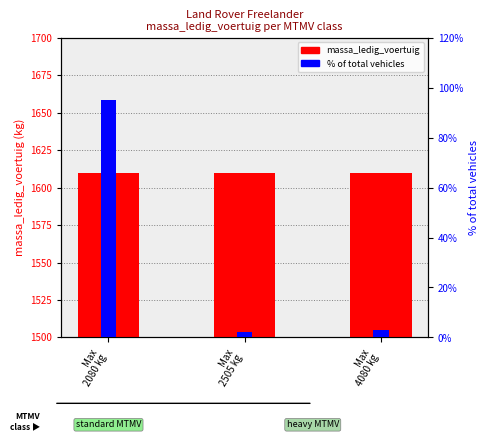

What is the maximum value shown in the chart?

1610